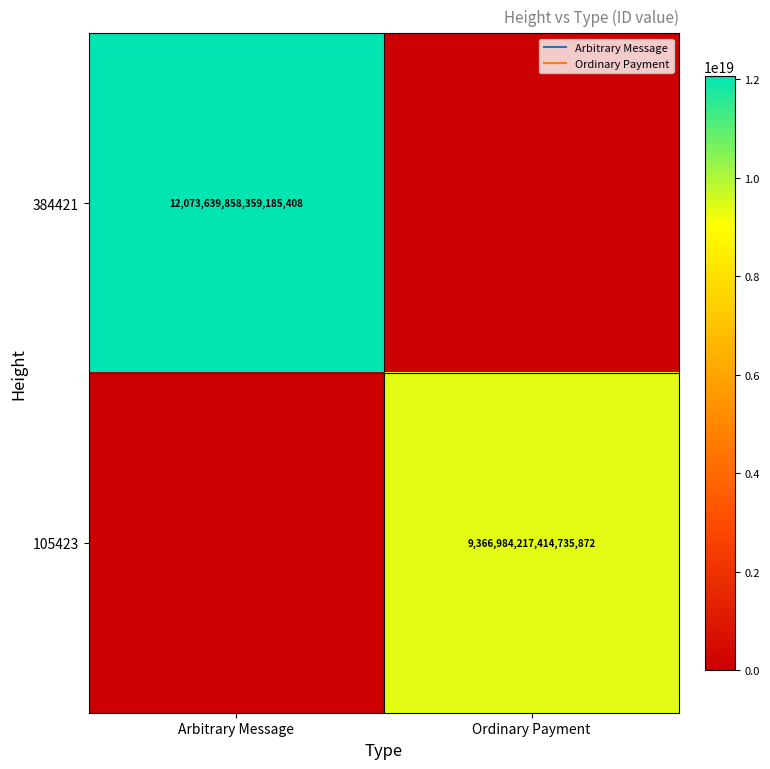

What is the difference between the 384421 values at Arbitrary Message and Ordinary Payment?

12073639858359185408